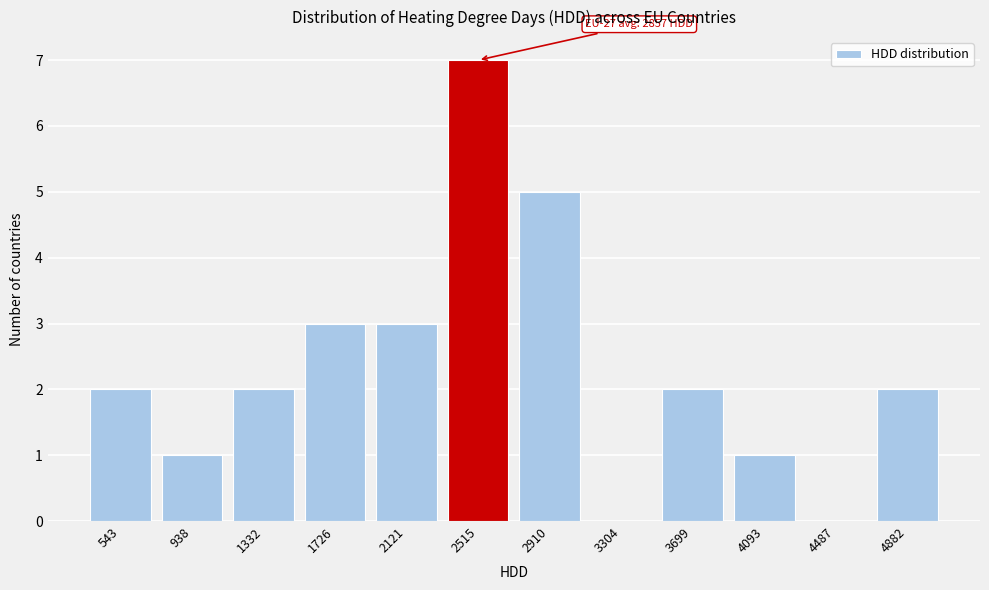

Reading left to right, extract all data points from this chart.

543=2	938=1	1332=2	1726=3	2121=3	2515=7	2910=5	3304=0	3699=2	4093=1	4487=0	4882=2